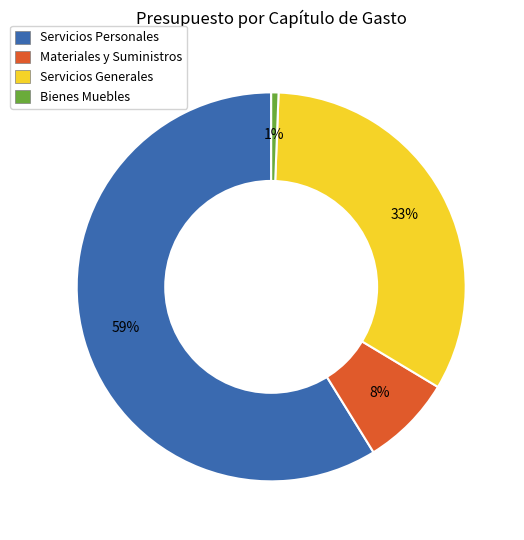

True or false: Servicios Generales accounts for 21% of the total.

False